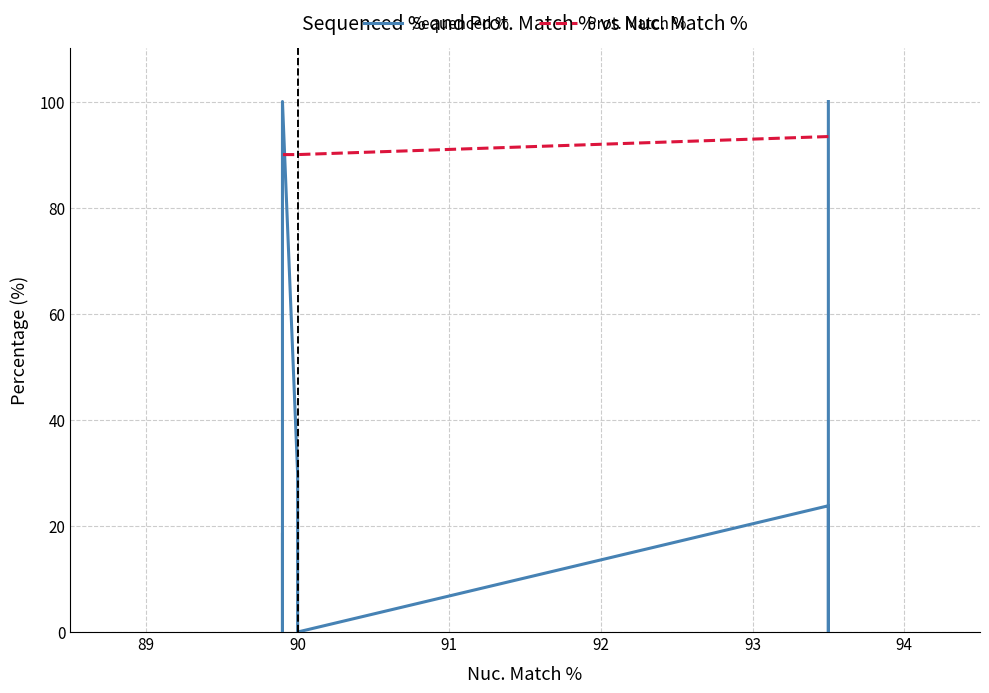

True or false: Prot. Match % has more than 1 interior local peaks.

False